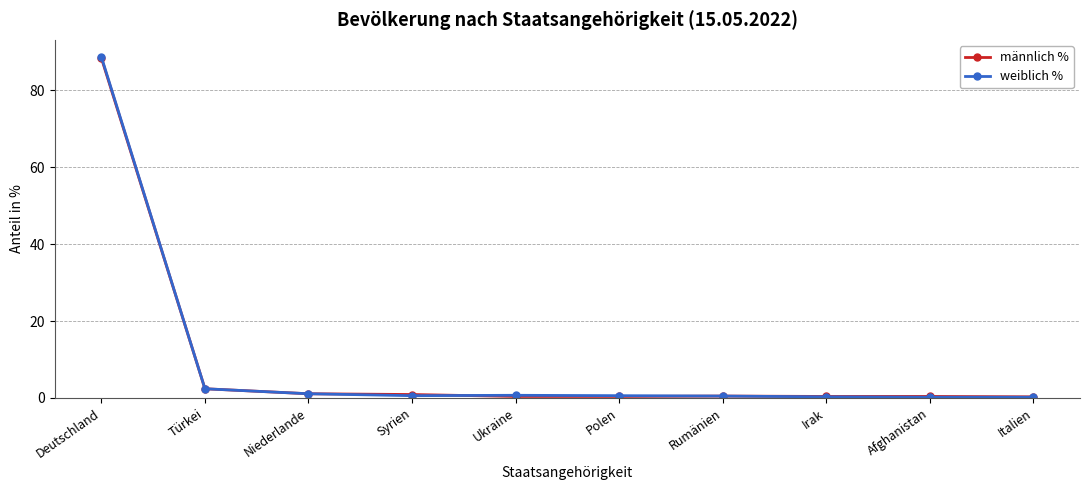

Which category has the highest value in the männlich % series?

Deutschland